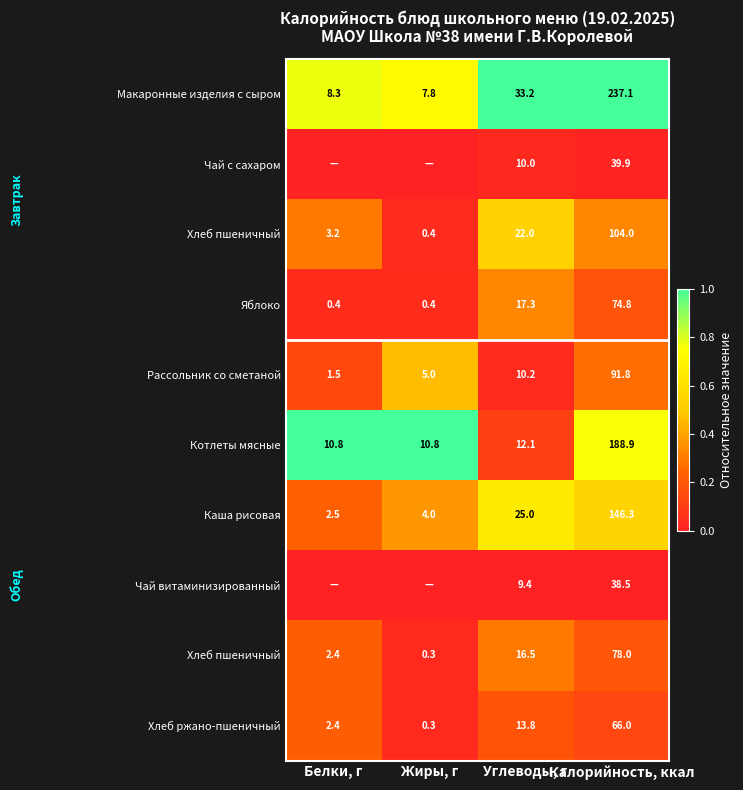

Between Углеводы, г and Белки, г, which is larger?

Углеводы, г